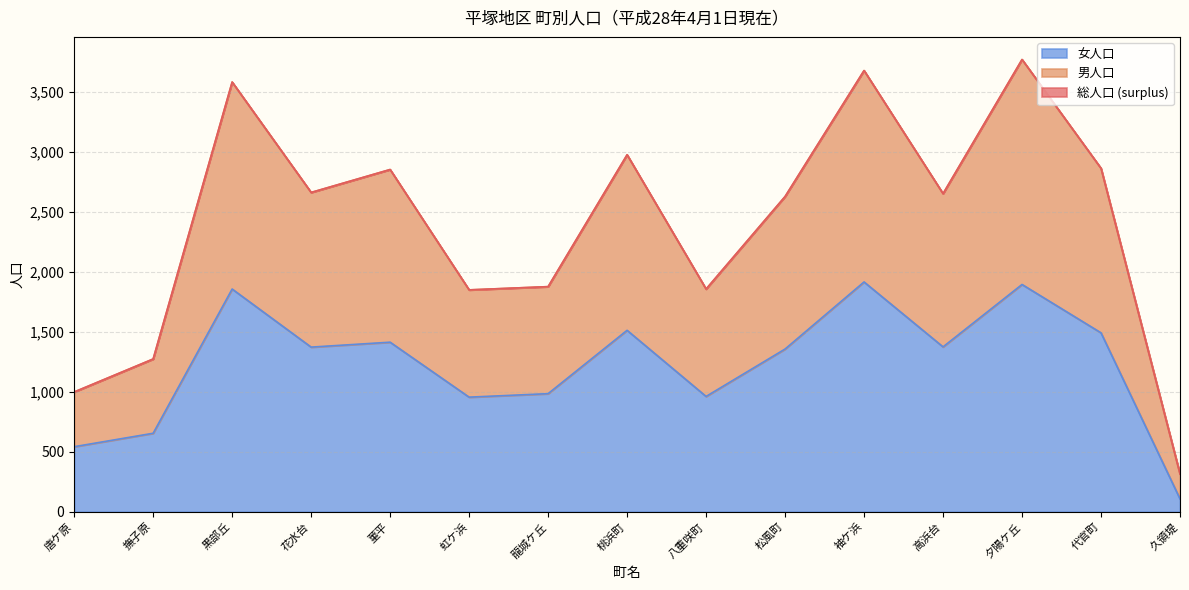

At which label does 総人口 reach its minimum?

久領堤